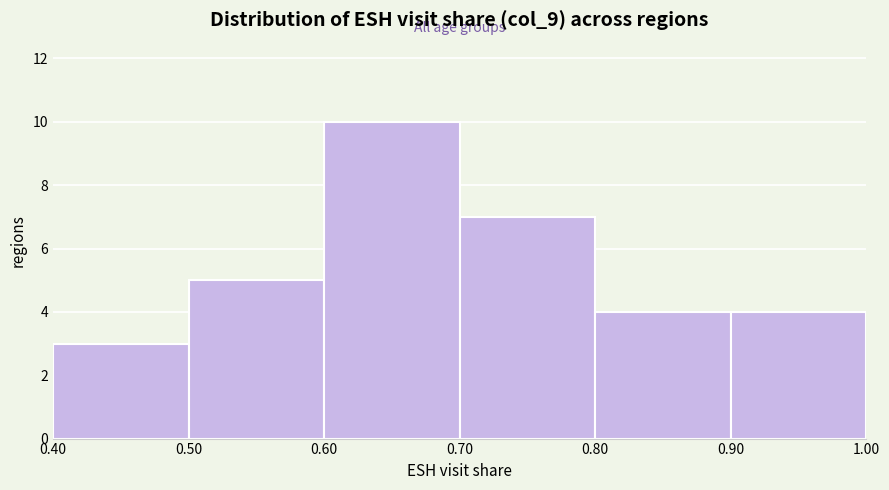

Reading left to right, transcribe this chart: for each bar, give the range it covers on the x-axis and its height. The values are not printed on the chart, so give them approximately, as read against the axis.

0.40 to 0.50: 3
0.50 to 0.60: 5
0.60 to 0.70: 10
0.70 to 0.80: 7
0.80 to 0.90: 4
0.90 to 1.00: 4